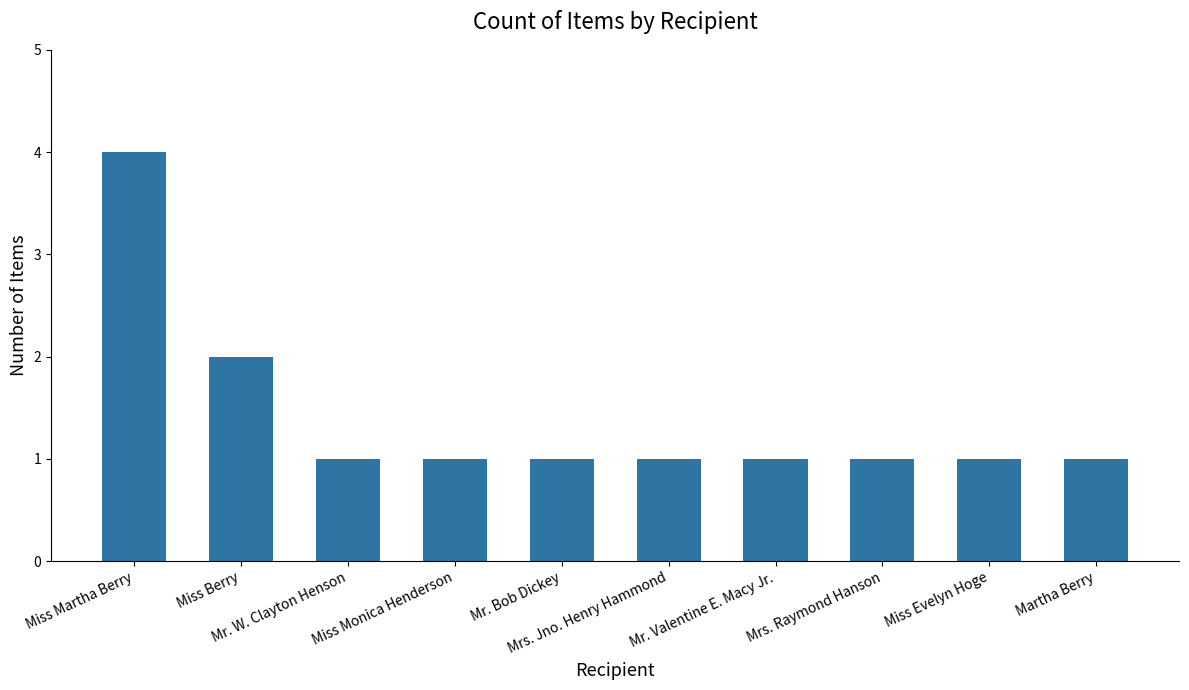

How many values are between 1 and 2?

9